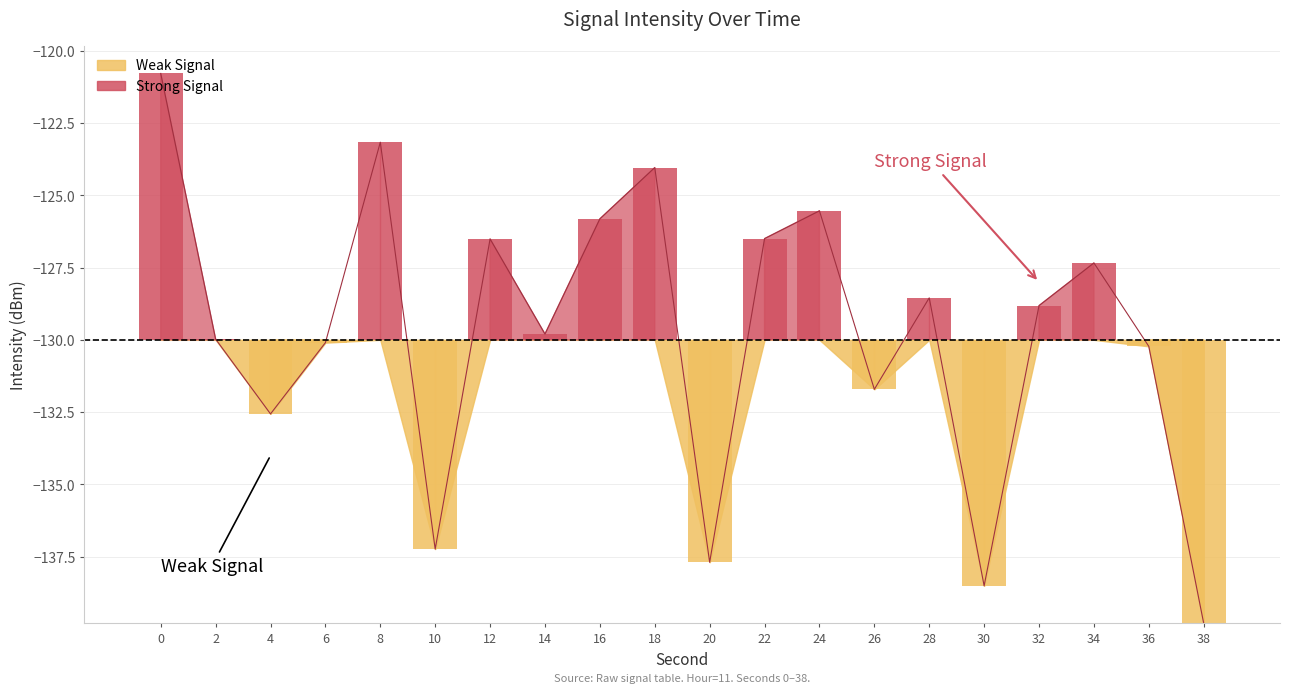

List the labels in order of value, smallest first.

38, 30, 20, 10, 4, 26, 36, 6, 2, 14, 32, 28, 34, 12, 22, 16, 24, 18, 8, 0